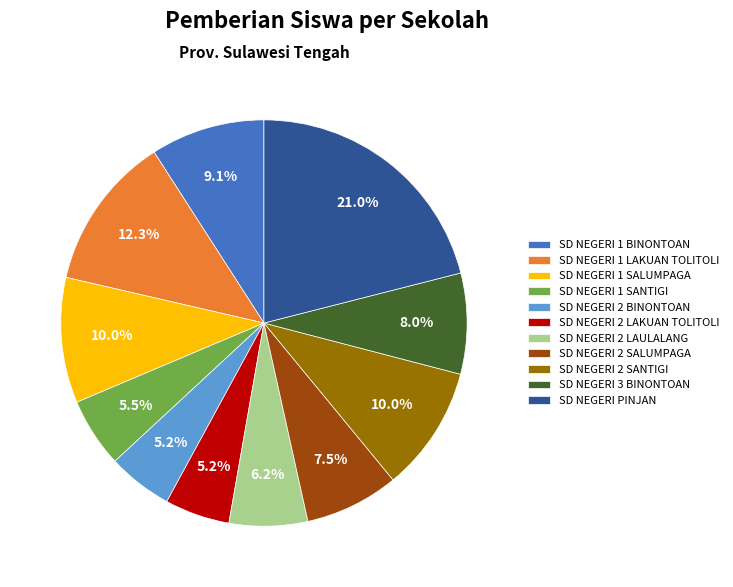

What is the ratio of the value at SD NEGERI 1 LAKUAN TOLITOLI to the value at SD NEGERI 2 LAULALANG?

2.0